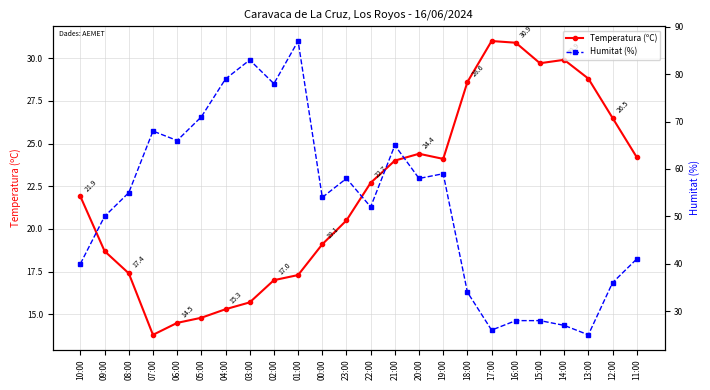

List the series in order of their peak value, lowest first.

Temperatura (ºC), Humitat (%)